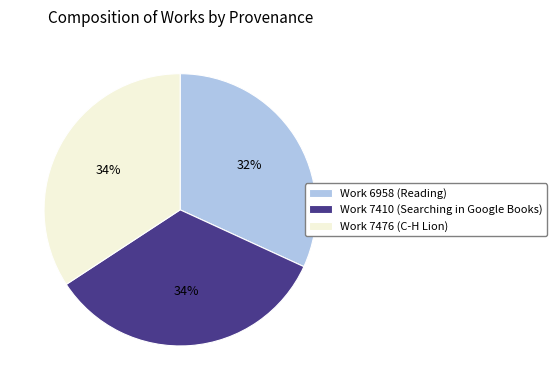

Do Work 7476 (C-H Lion) and Work 7410 (Searching in Google Books) together represent more than half of the pie?

Yes